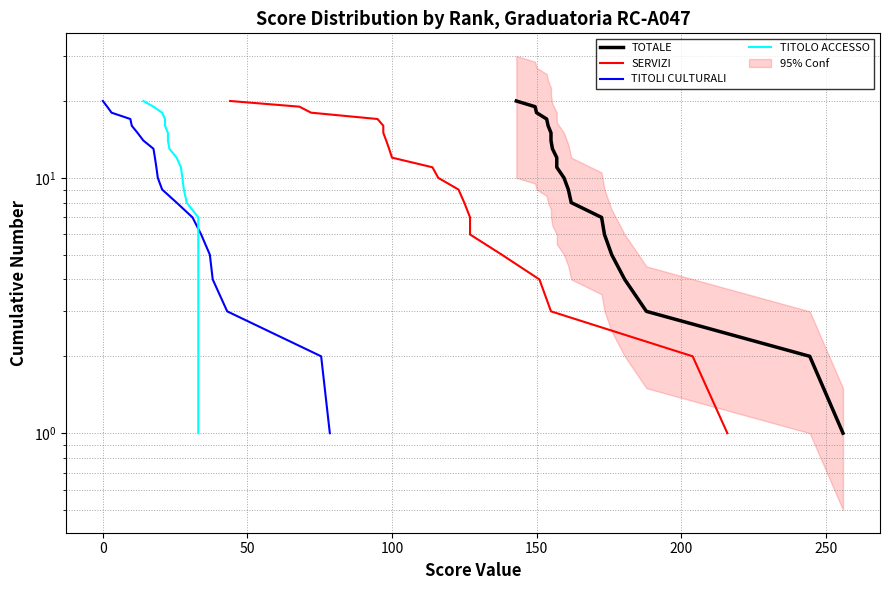

What is the maximum value shown in the chart?

20